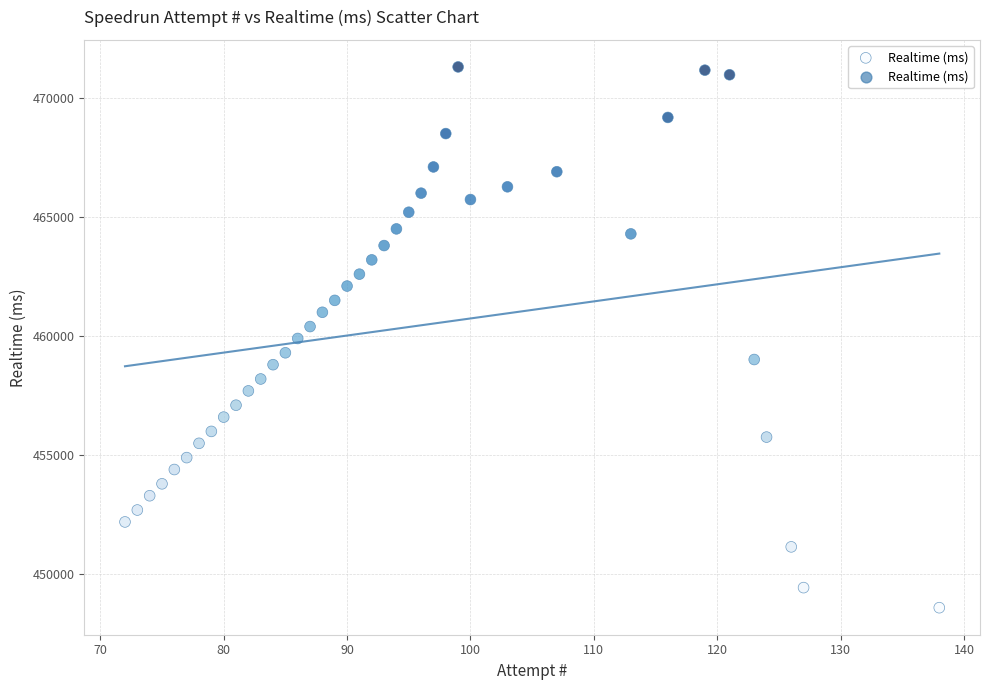

What is the range of X values (max minus min)?

66